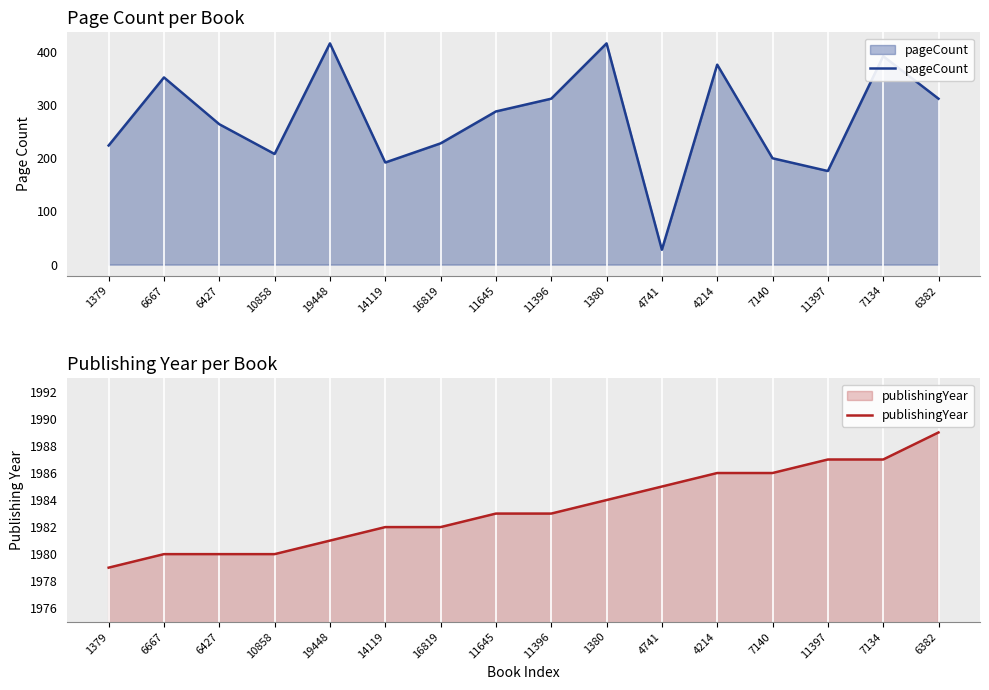

At which label does pageCount first exceed 288?

6667